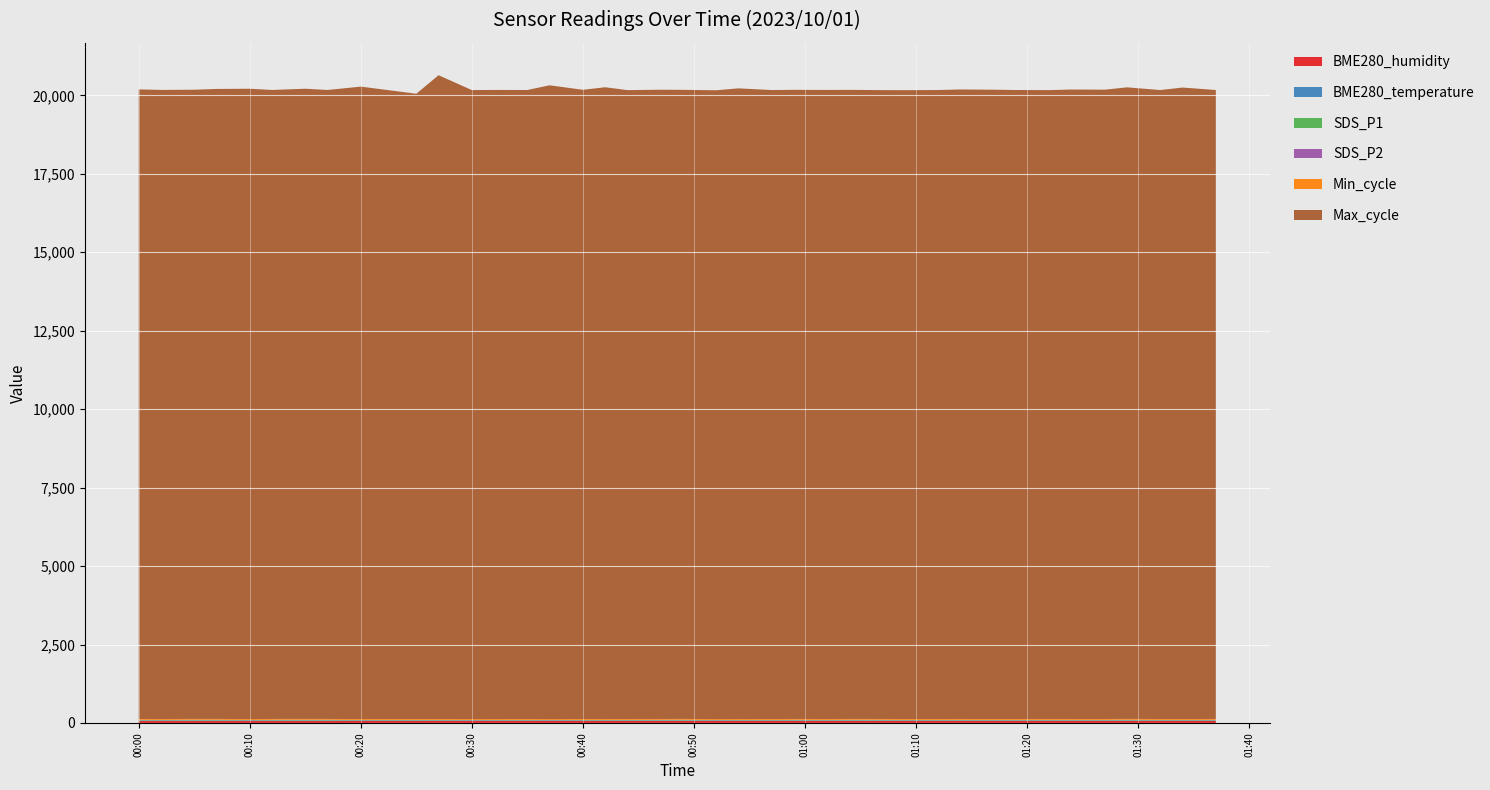

Reading left to right, transcribe all the data shown in this chart.

BME280_humidity: 61.8	61.9	61.9	62.1	62.0	62.2	62.2	62.2	62.6	62.6	63.0	63.0	62.8	63.1	62.7	62.6	62.6	62.7	62.8	62.8	62.9	63.4	63.2	63.6	63.6	63.8	63.9	63.8	63.9	63.9	64.3	64.4	64.2	64.7	64.7	65.0	65.2	65.3	65.6
BME280_temperature: 16.9	16.8	16.8	16.8	16.8	16.7	16.7	16.7	16.7	16.6	16.6	16.6	16.6	16.5	16.5	16.5	16.5	16.5	16.5	16.3	16.4	16.2	16.4	16.3	16.1	16.3	16.1	16.2	16.2	16.2	15.9	16.1	16.1	16.1	15.8	16.0	16.0	15.9	15.9
SDS_P1: 14.6	12.3	14.8	14.8	11.2	14.3	15.2	14.9	11.5	12.9	12.7	9.8	11.1	12.2	9.7	12.1	11.6	13.2	13.5	14.8	10.2	11.8	11.3	13.2	11.9	13.7	13.2	11.3	11.1	12.7	10.3	11.5	12.3	11.8	12.1	13.6	10.9	10.7	11.8
SDS_P2: 6.8	7.5	7.5	7.8	6.5	7.0	7.5	7.0	6.9	6.4	7.1	6.5	6.0	7.1	5.7	7.3	6.2	7.0	7.2	7.1	5.8	6.0	7.0	7.2	7.0	6.8	7.0	7.0	7.3	7.1	6.8	7.0	7.0	6.8	6.7	7.0	6.5	6.2	6.5
Min_cycle: 28.0	28.0	28.0	28.0	28.0	28.0	28.0	28.0	28.0	28.0	28.0	28.0	28.0	28.0	28.0	28.0	28.0	28.0	28.0	28.0	28.0	28.0	28.0	28.0	28.0	28.0	28.0	28.0	28.0	28.0	28.0	28.0	28.0	28.0	28.0	28.0	28.0	28.0	28.0
Max_cycle: 20060.0	20045.0	20049.0	20073.0	20085.0	20042.0	20080.0	20041.0	20151.0	19924.0	20513.0	20042.0	20047.0	20042.0	20196.0	20049.0	20132.0	20038.0	20050.0	20045.0	20037.0	20096.0	20042.0	20046.0	20044.0	20045.0	20037.0	20037.0	20042.0	20058.0	20053.0	20042.0	20038.0	20057.0	20052.0	20124.0	20041.0	20121.0	20041.0